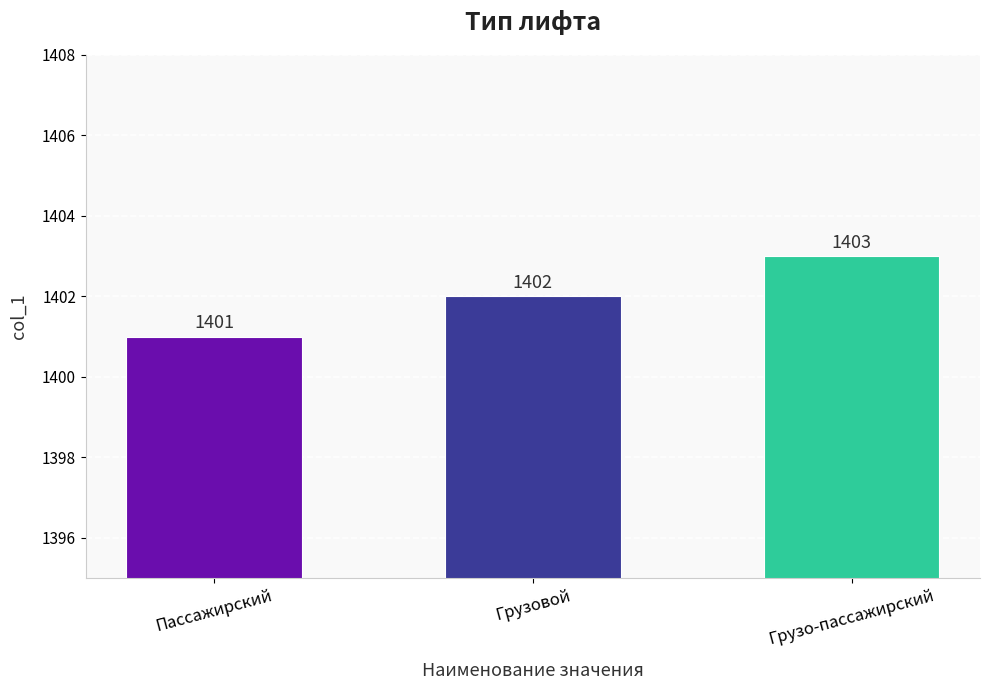

How many values are between 1401 and 1403?

3